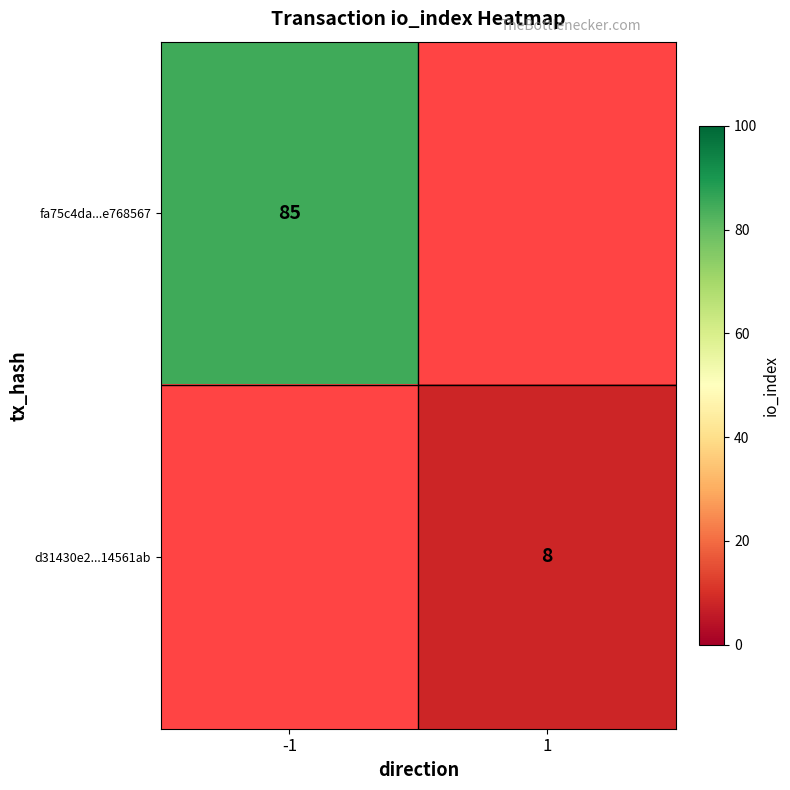

The d31430e2...14561ab series shows 8 at 1. True or false?

True